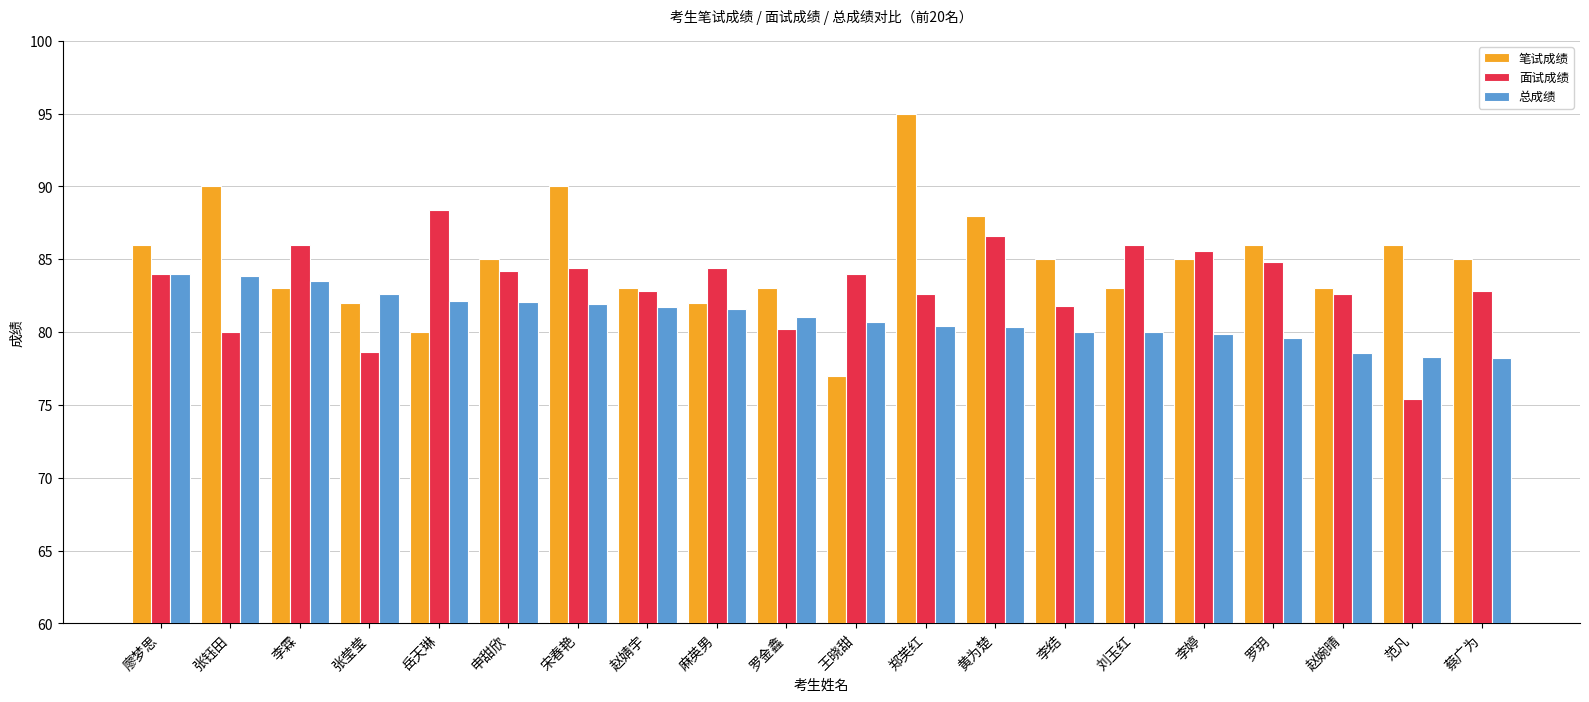

Which series has the largest range (max minus min)?

笔试成绩